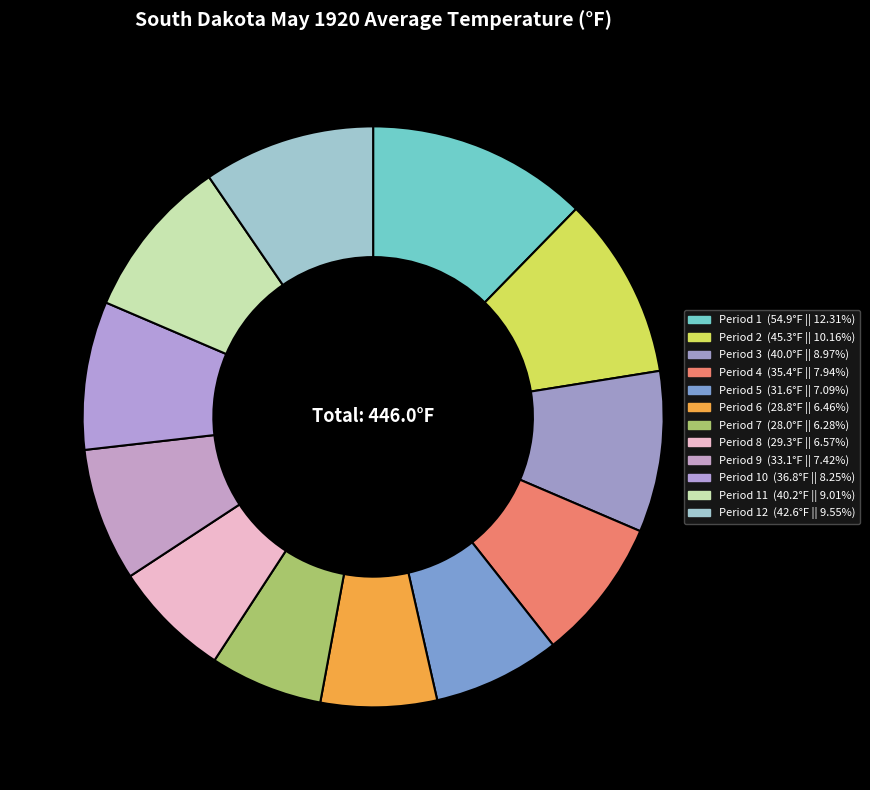

Which slice is the smallest?

Period 7